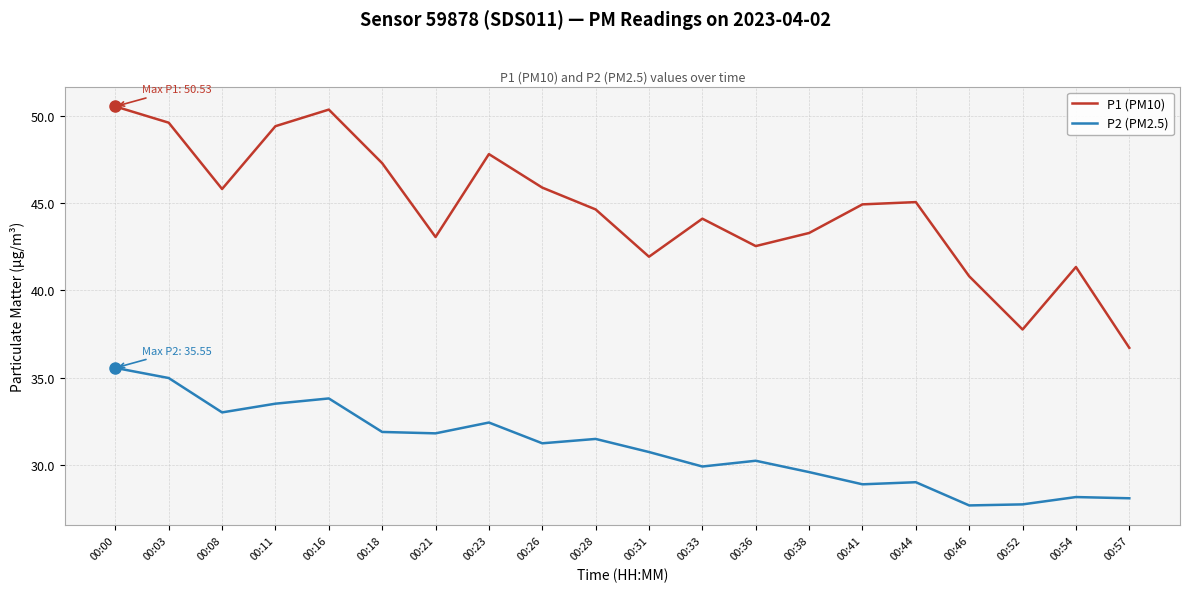

True or false: P2 (PM2.5) and P1 (PM10) intersect in this chart.

False